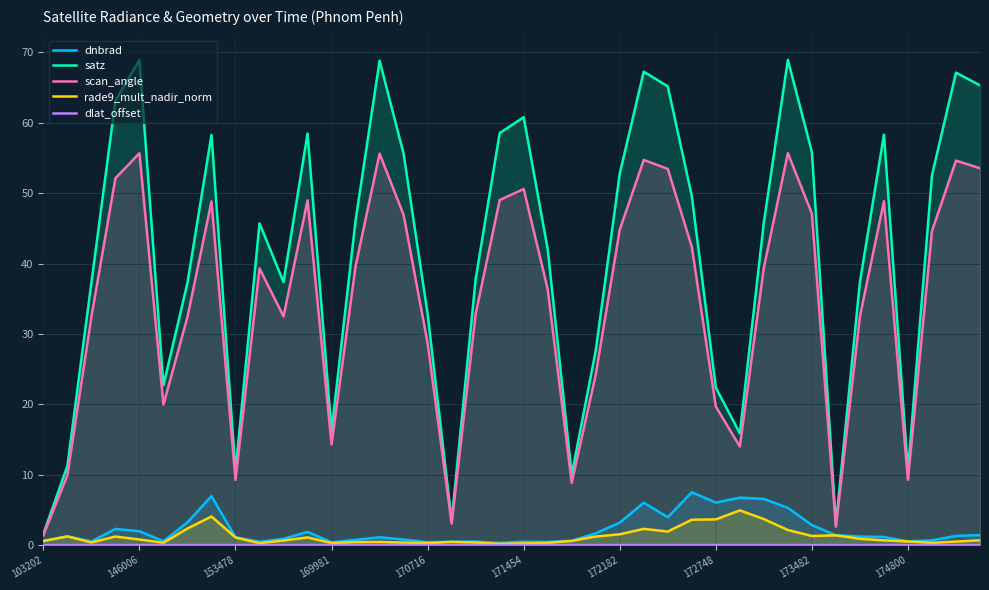

The satz series shows 103.7 at 146006. True or false?

False